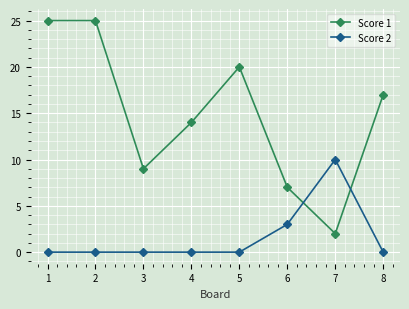

Where is Score 2 nearest to the value 5?

6